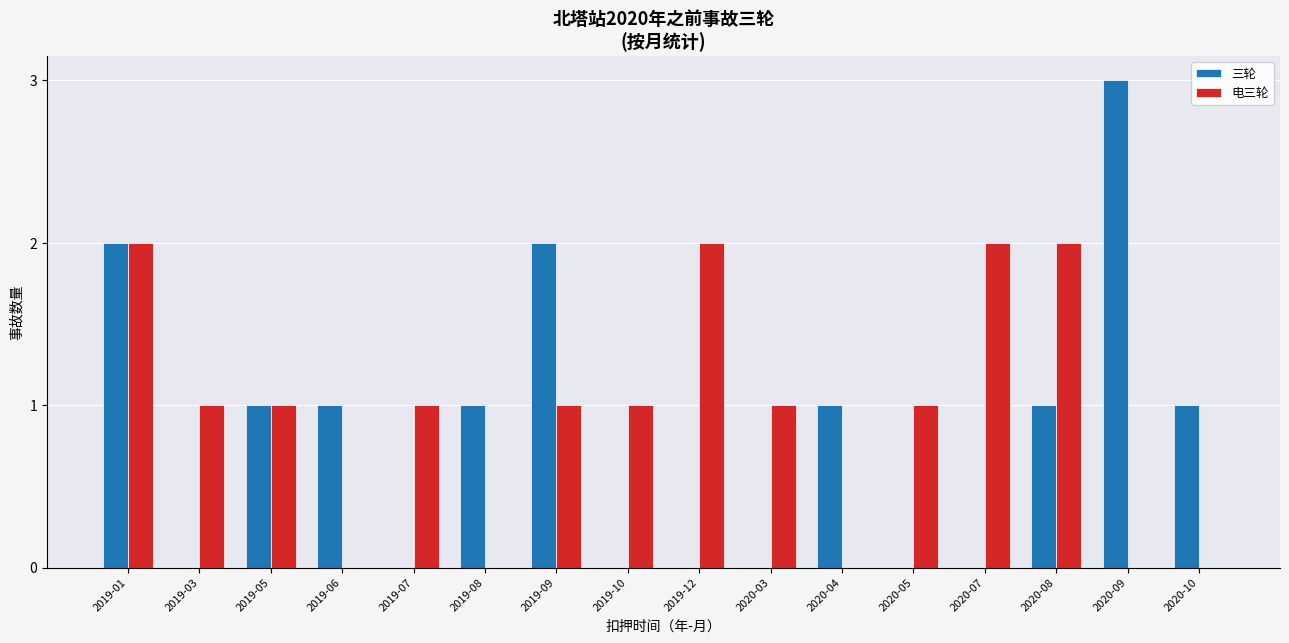

True or false: 电三轮 has a value of 2 at 2019-01.

True